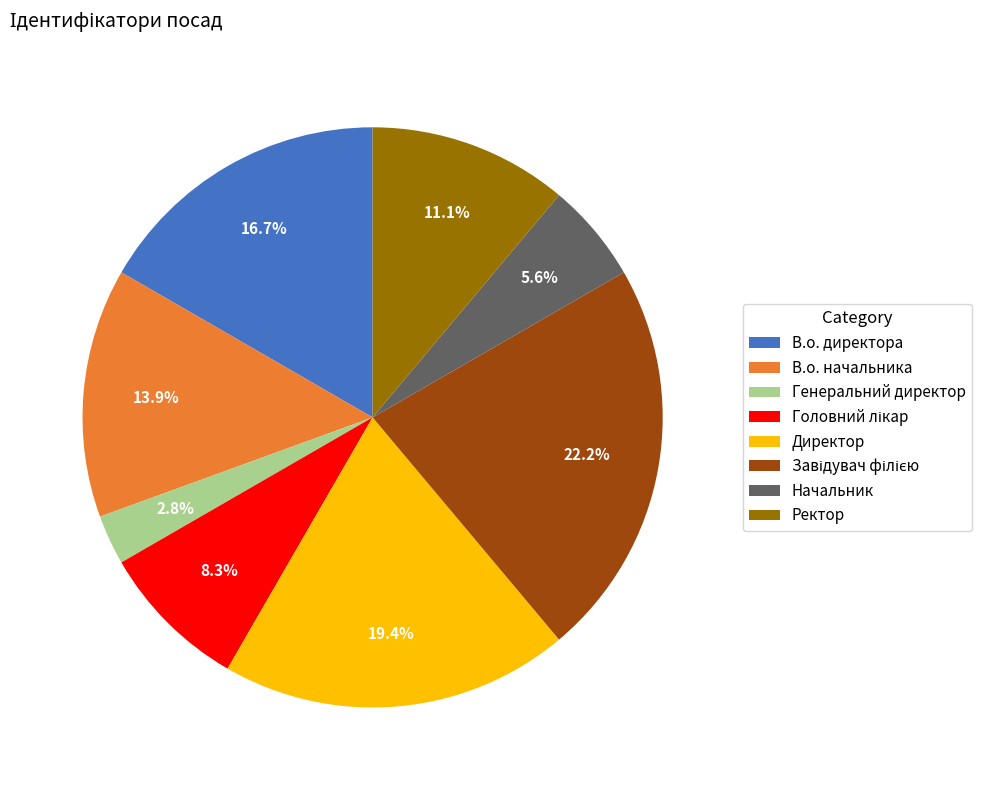

Does Начальник represent more than half of the total?

No